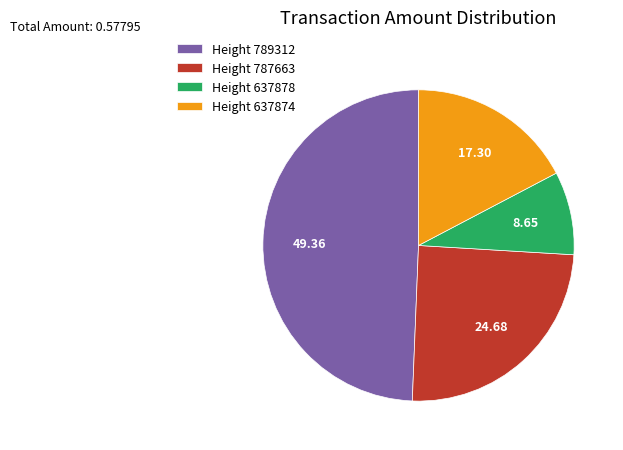

Approximately how many times larger is the value at Height 637874 compared to Height 789312?

0.4